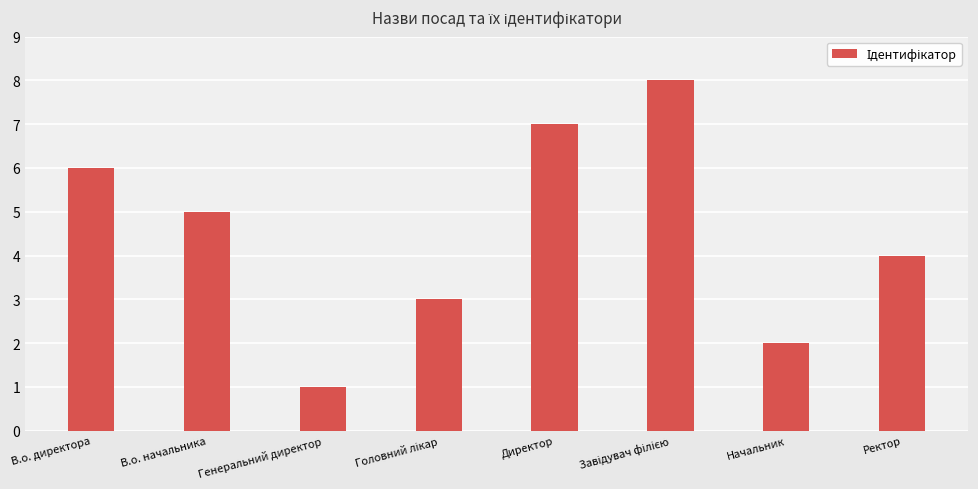

What is the difference between the maximum and minimum values?

7